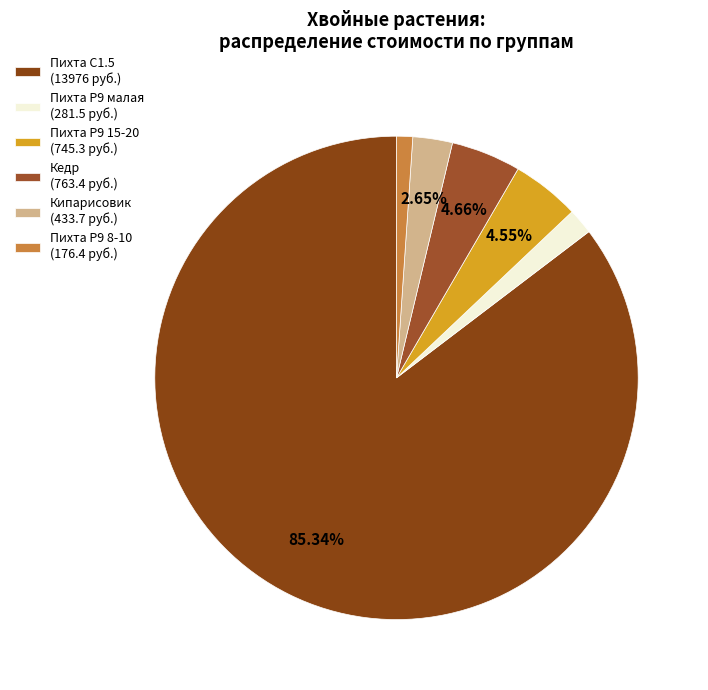

What is the smallest slice in the pie chart?

Пихта P9 8-10 (176.4 руб.)